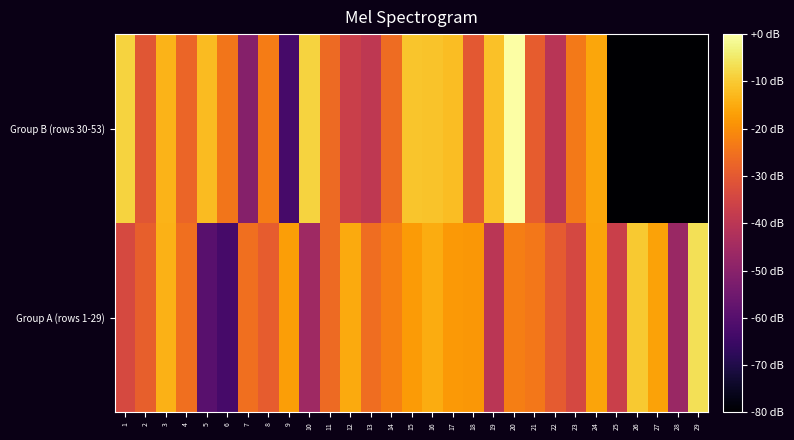

Rank the series by their average value, from highest to lowest.

Group A (rows 1-29), Group B (rows 30-53)